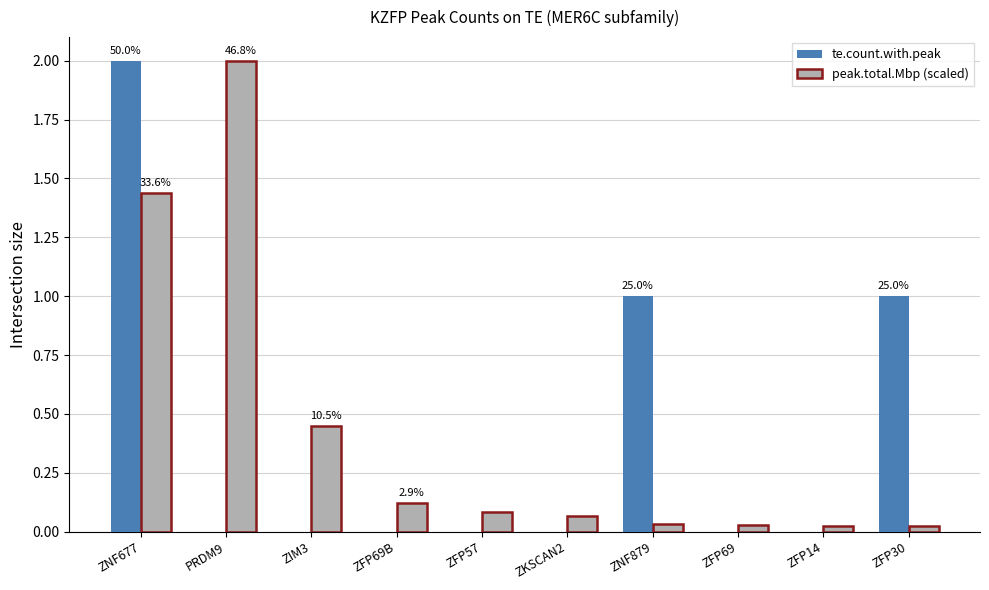

How many distinct data groups are displayed?

2